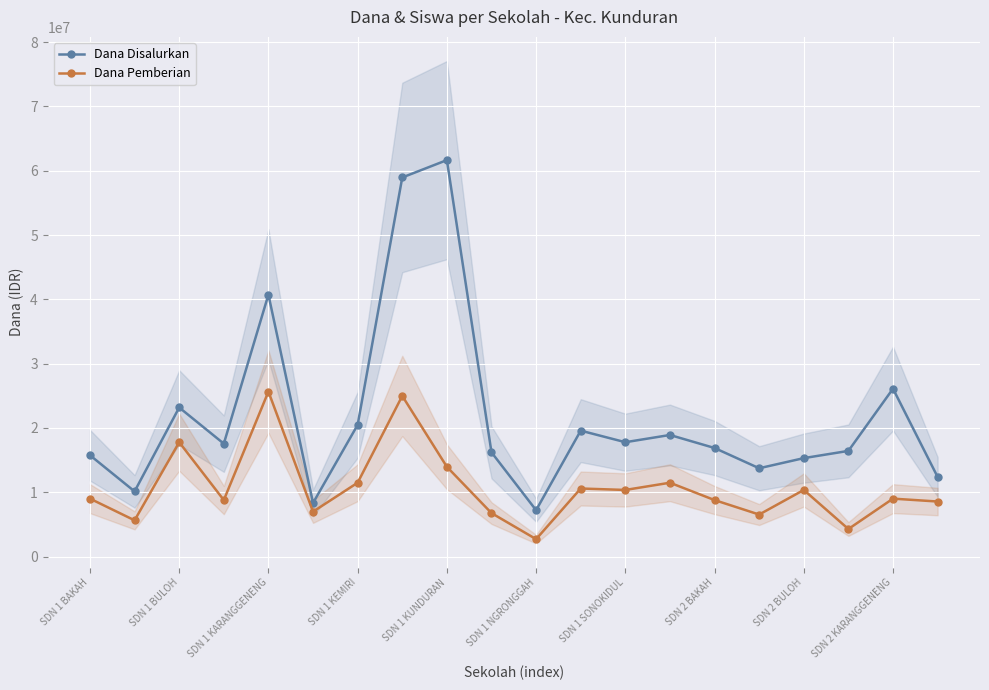

At how many categories does at least one series exceed 58716939?

2